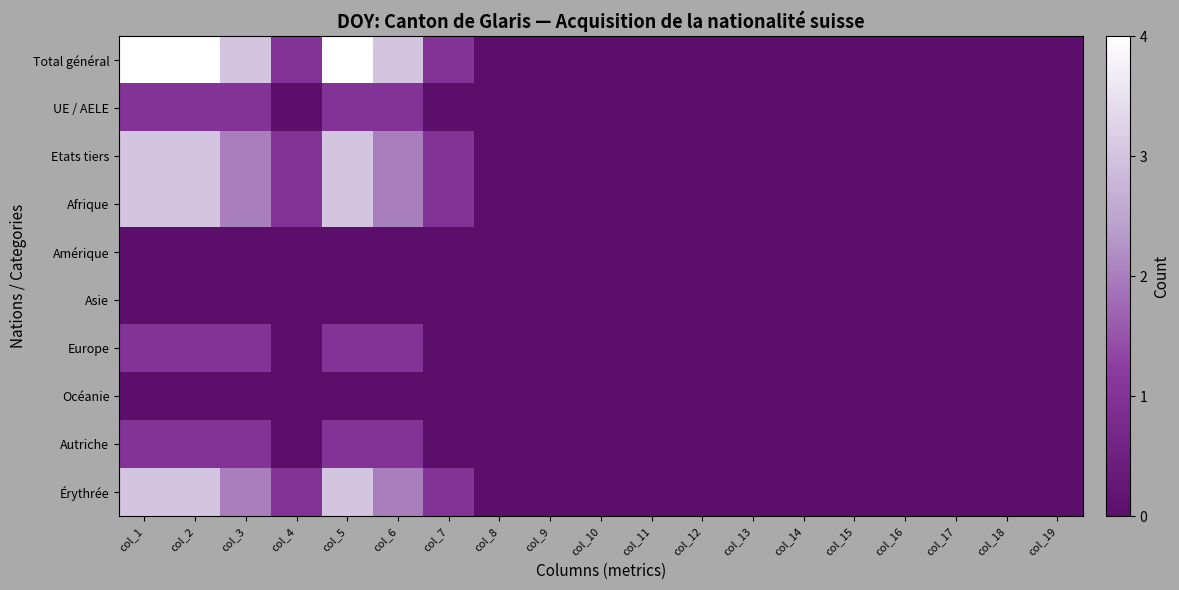

How many data points does each series have?

19